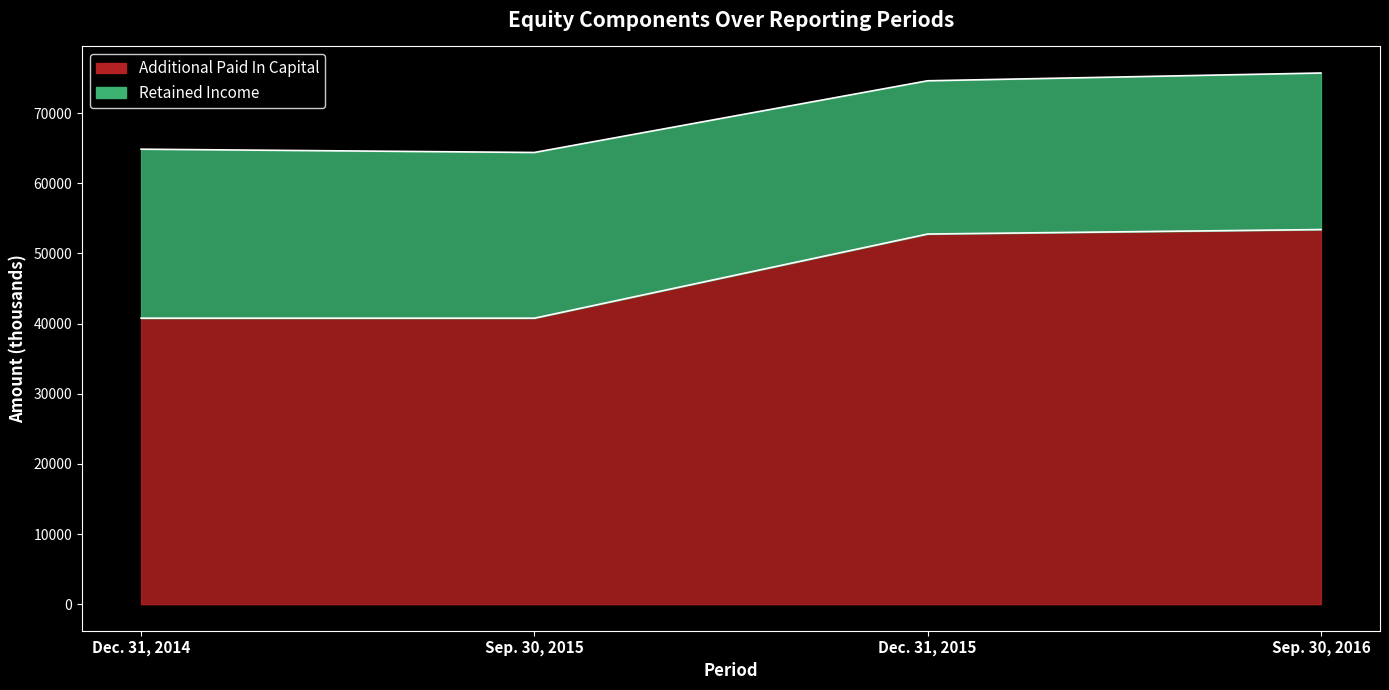

Reading left to right, what are all the values shown in this chart?

40766	40766	52763	53400